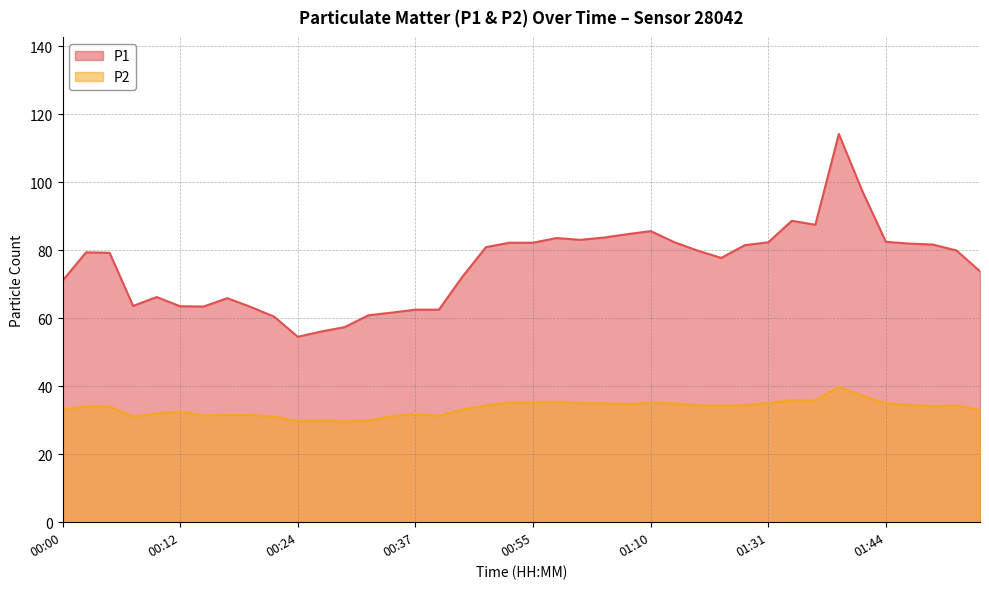

Is the value of P1 at 01:34 greater than the value of P2 at 00:05?

Yes